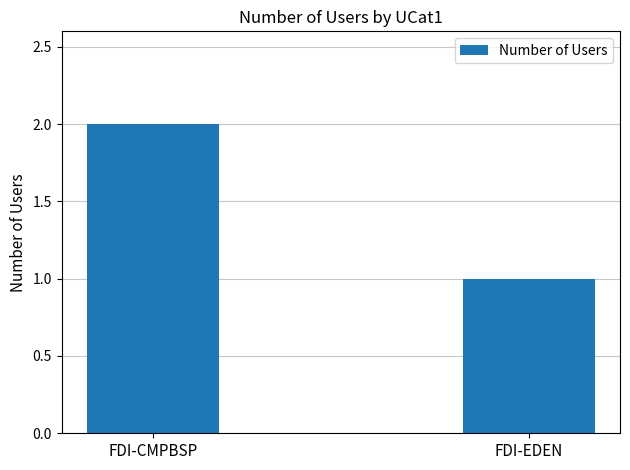

What is the difference between the values at FDI-CMPBSP and FDI-EDEN?

1